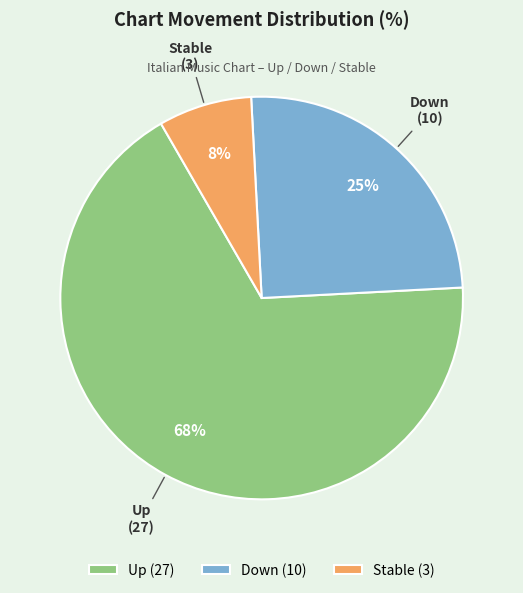

To the nearest percent, what percentage of the pie is Stable (3)?

8%